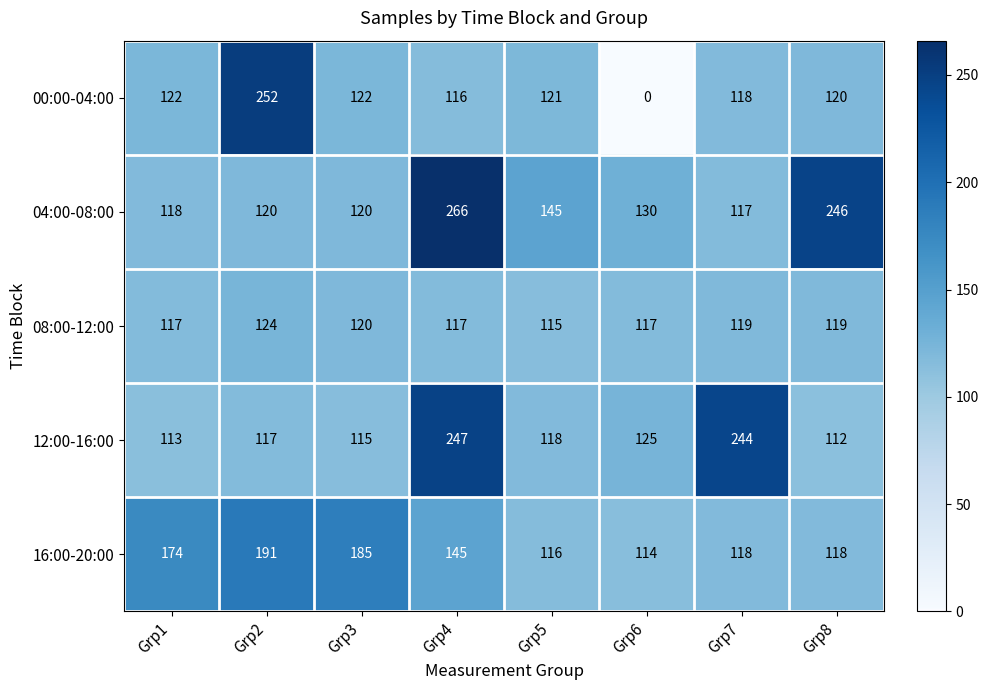

Rank the series by their maximum value, from highest to lowest.

04:00-08:00, 00:00-04:00, 12:00-16:00, 16:00-20:00, 08:00-12:00